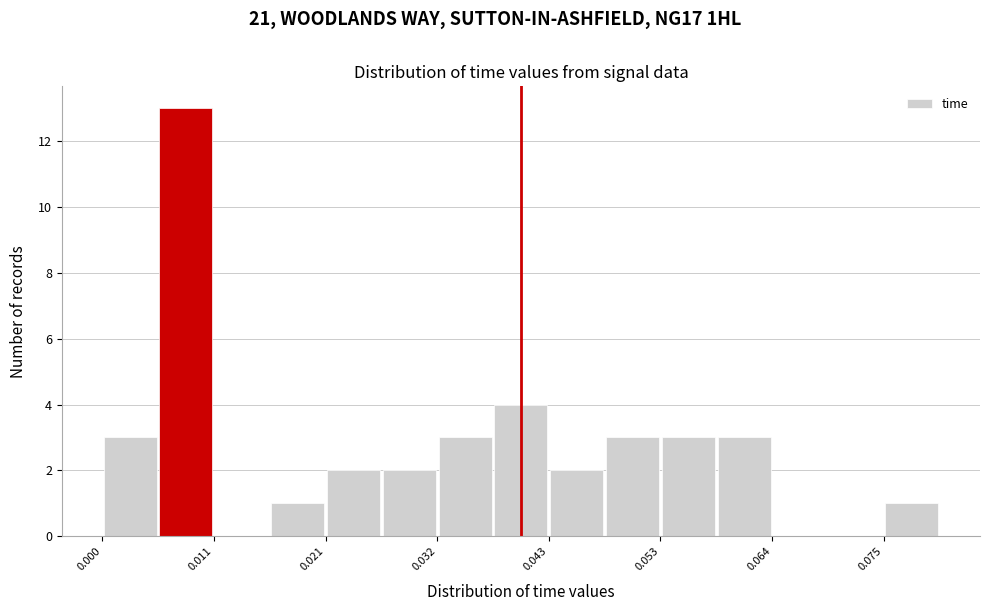

Around what value on the x-axis is the tallest bar? Give the approximate position of its centre, as read against the axis.

0.008